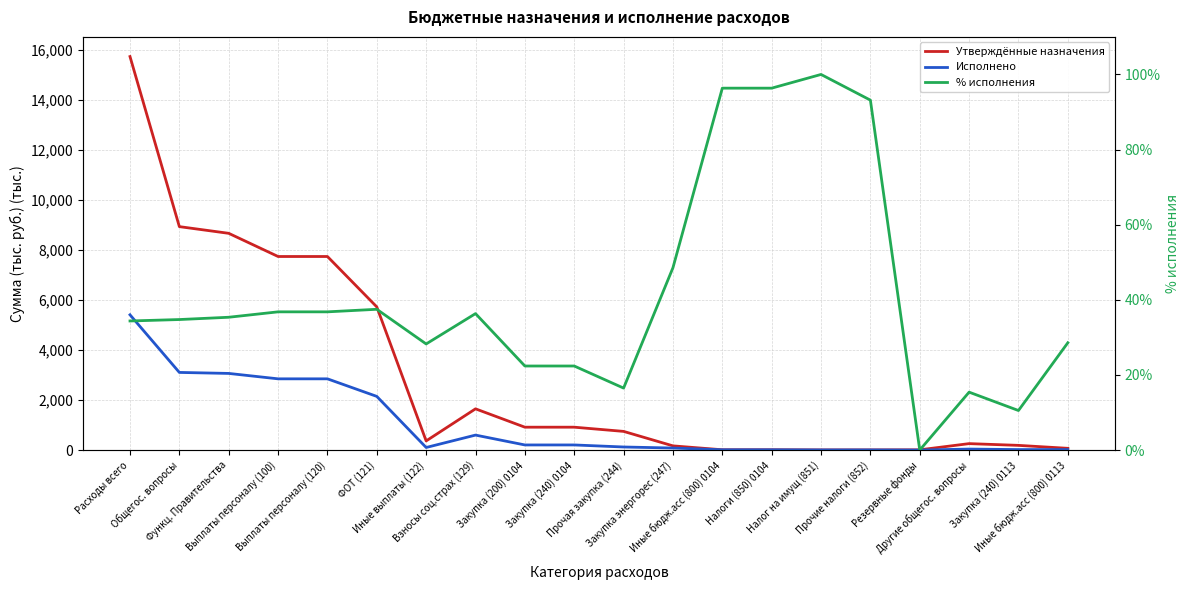

Between Прочие налоги (852) and Расходы всего, which is larger?

Расходы всего